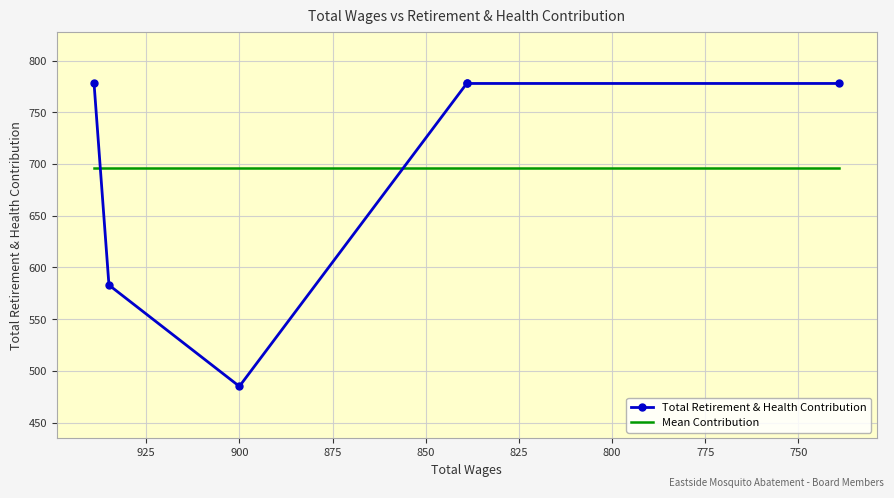

Reading left to right, what are all the values shown in this chart?

Total Retirement & Health Contribution: 778.0	583.0	485.0	778.0	778.0	778.0
Mean Contribution: 696.7	696.7	696.7	696.7	696.7	696.7